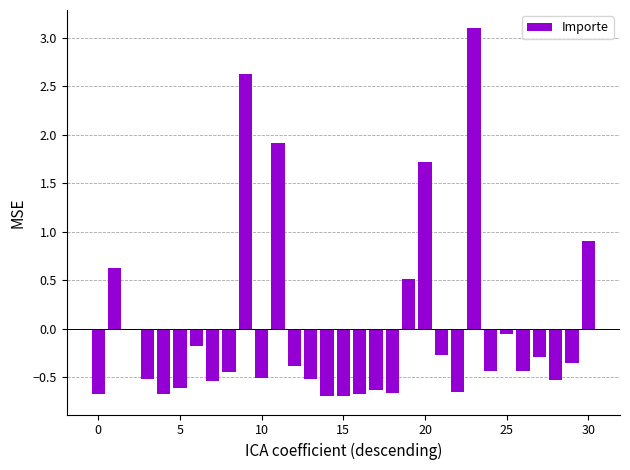

What is the difference between the second highest and second lowest values?

3.3